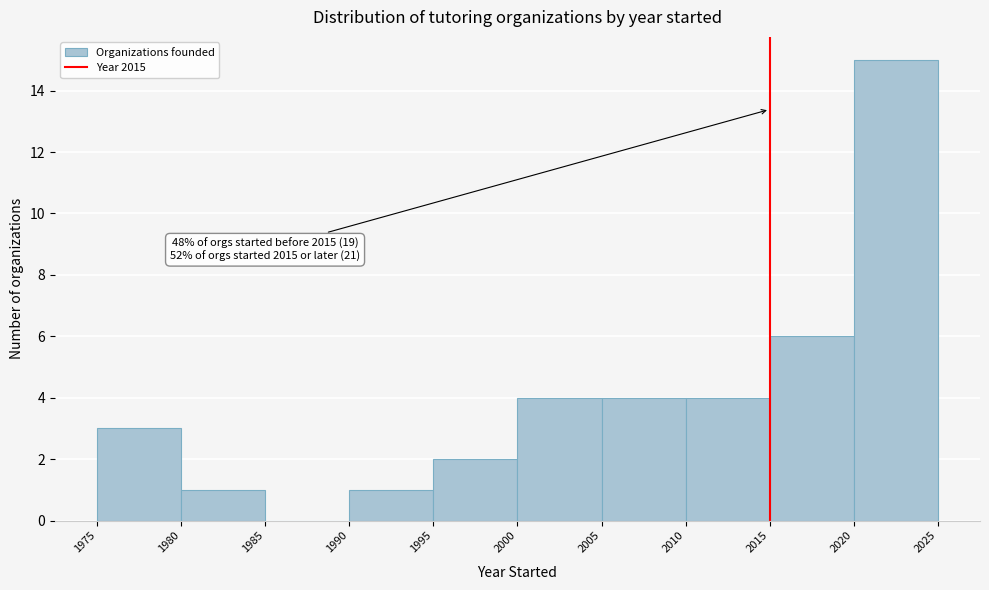

Which range on the x-axis has the tallest bar?

2020 to 2025